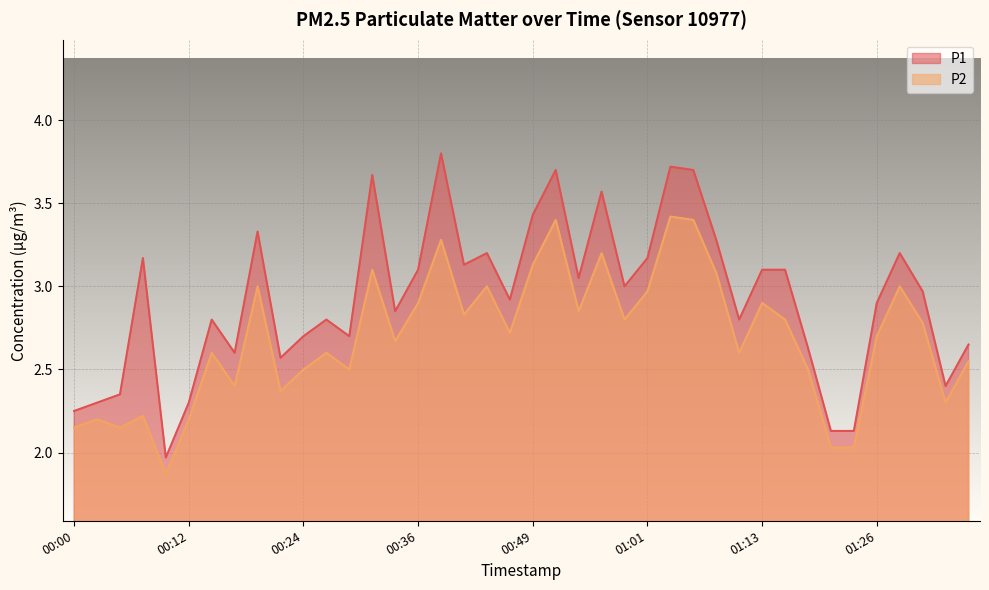

Reading left to right, transcribe all the data shown in this chart.

P1: 2.2	2.3	2.4	3.2	2.0	2.3	2.8	2.6	3.3	2.6	2.7	2.8	2.7	3.7	2.9	3.1	3.8	3.1	3.2	2.9	3.4	3.7	3.0	3.6	3.0	3.2	3.7	3.7	3.3	2.8	3.1	3.1	2.6	2.1	2.1	2.9	3.2	3.0	2.4	2.6
P2: 2.1	2.2	2.1	2.2	1.9	2.2	2.6	2.4	3.0	2.4	2.5	2.6	2.5	3.1	2.7	2.9	3.3	2.8	3.0	2.7	3.1	3.4	2.9	3.2	2.8	3.0	3.4	3.4	3.1	2.6	2.9	2.8	2.5	2.0	2.0	2.7	3.0	2.8	2.3	2.5